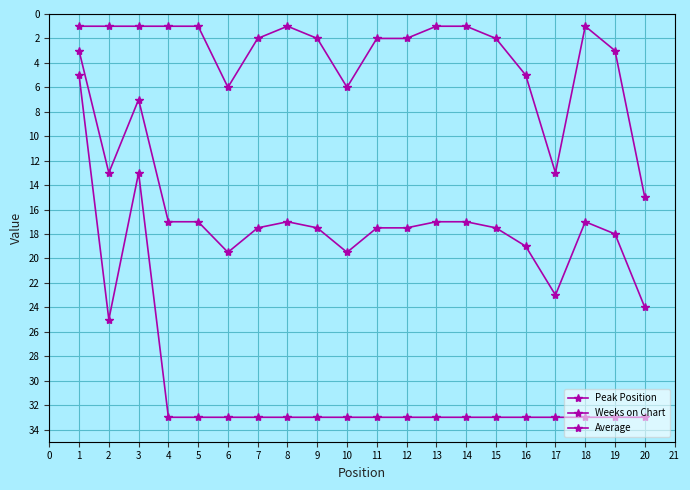

How many interior local peaks does the Weeks on Chart series have?

1